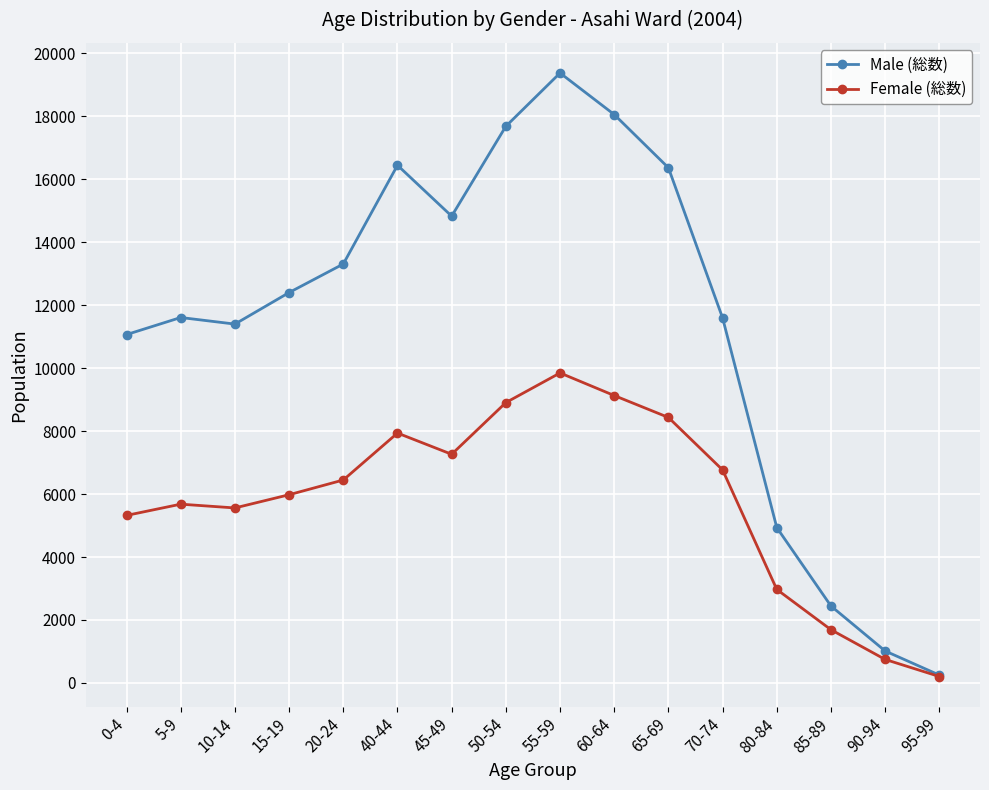

How many lines are shown in the chart?

2